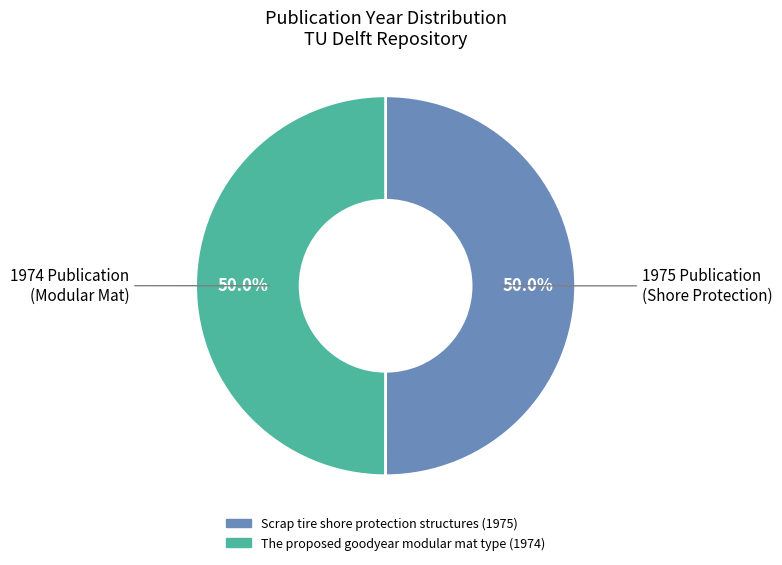

To the nearest percent, what is the average slice percentage?

50%